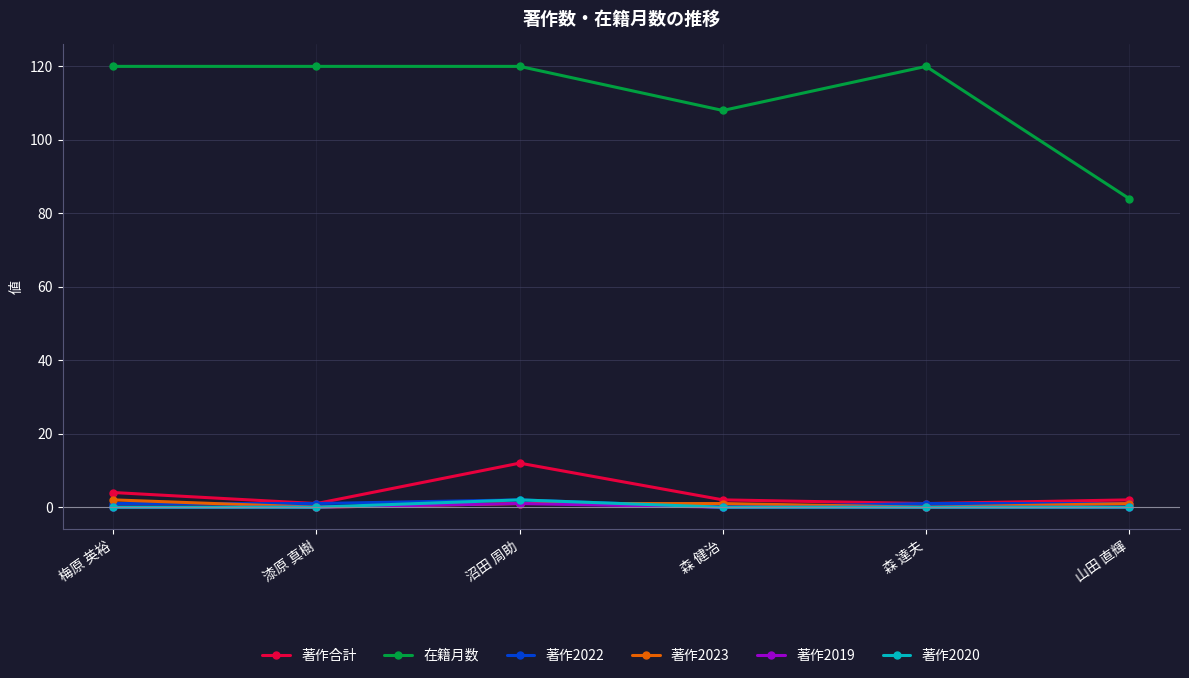

What is the sum of the 著作2019 values at 森 達夫 and 沼田 周助?

1